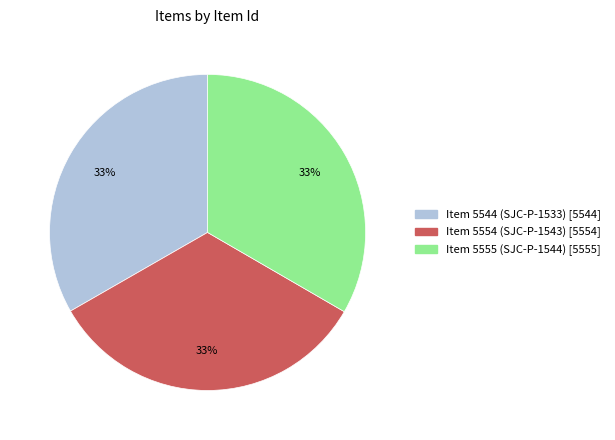

Does Item 5555 (SJC-P-1544) represent more than half of the total?

No